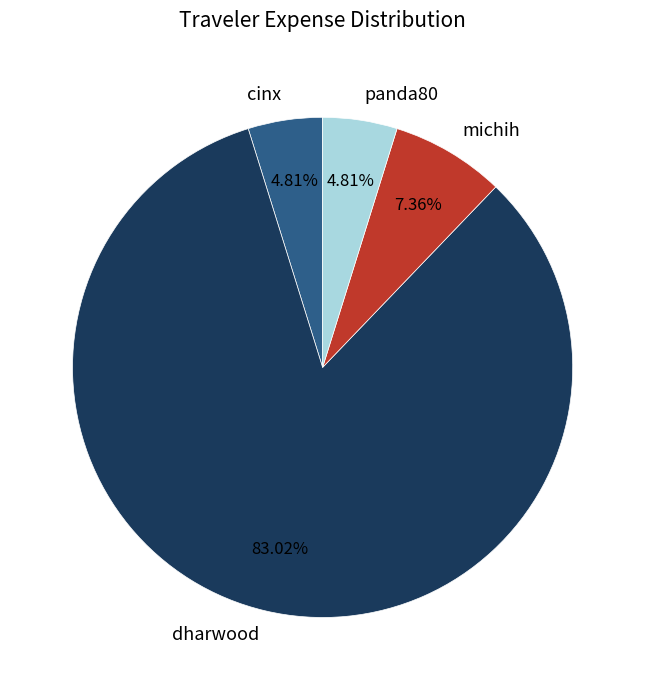

To the nearest percent, what is the difference between the largest and smallest slice percentages?

78%